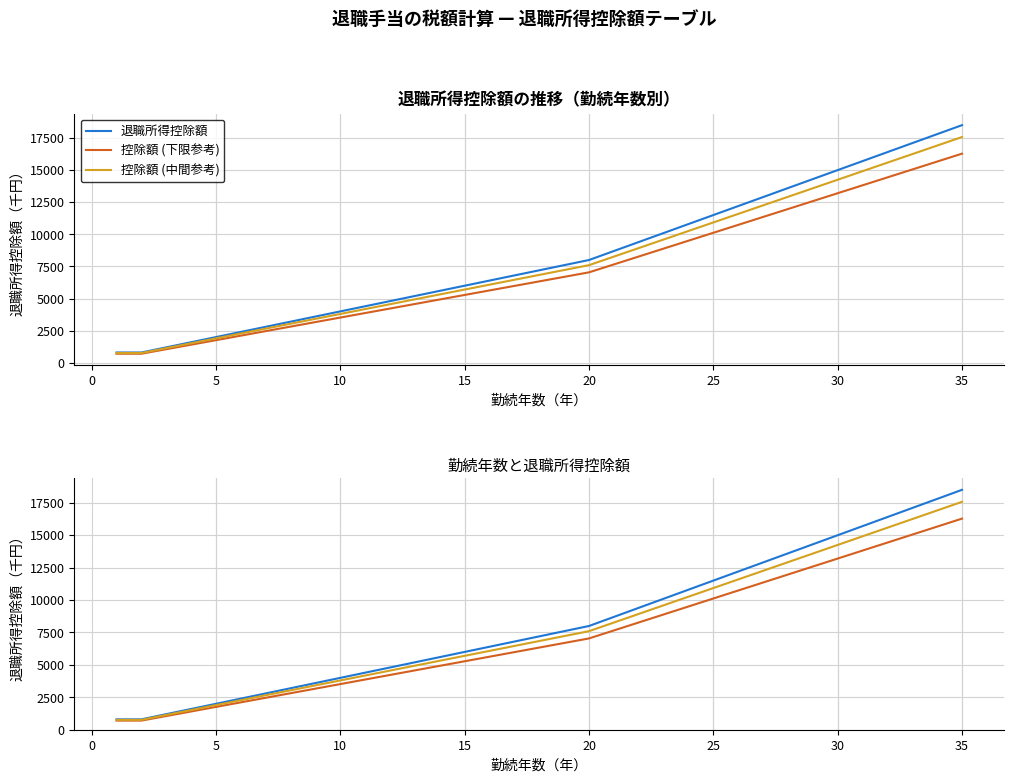

What is the average value of the 控除額 (中間参考) series?

7828